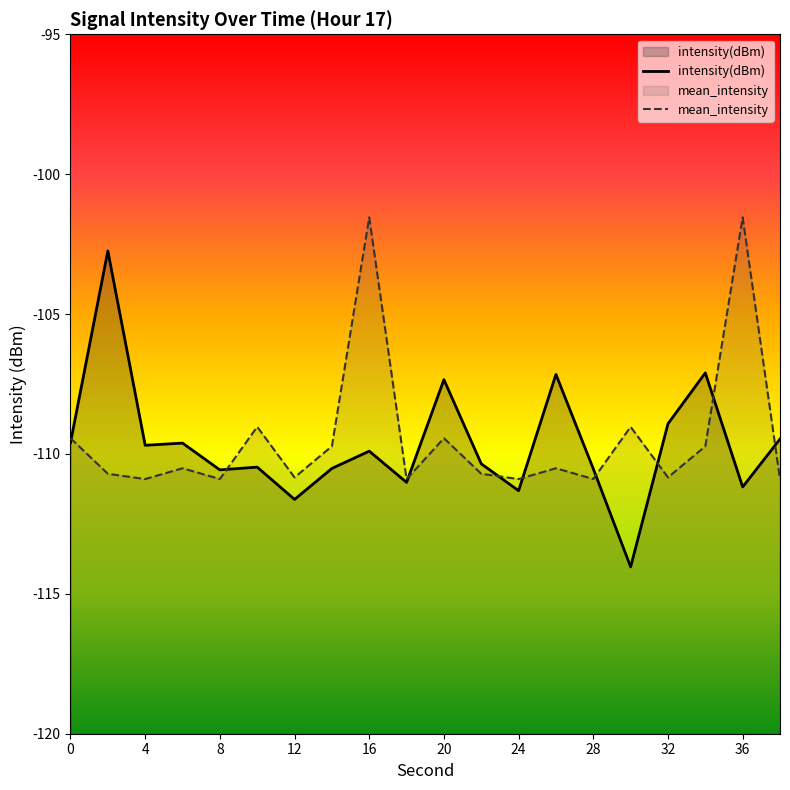

List the labels in order of value, largest first.

2, 34, 26, 20, 32, 38, 0, 6, 4, 16, 22, 10, 14, 28, 8, 18, 36, 24, 12, 30